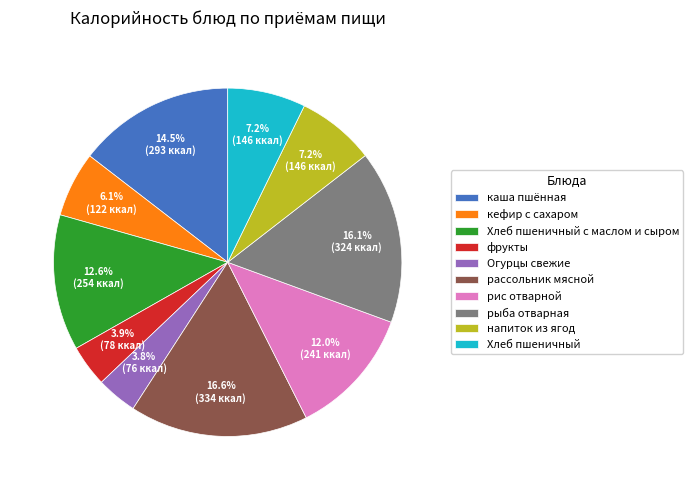

Between рыба отварная and напиток из ягод, which is larger?

рыба отварная